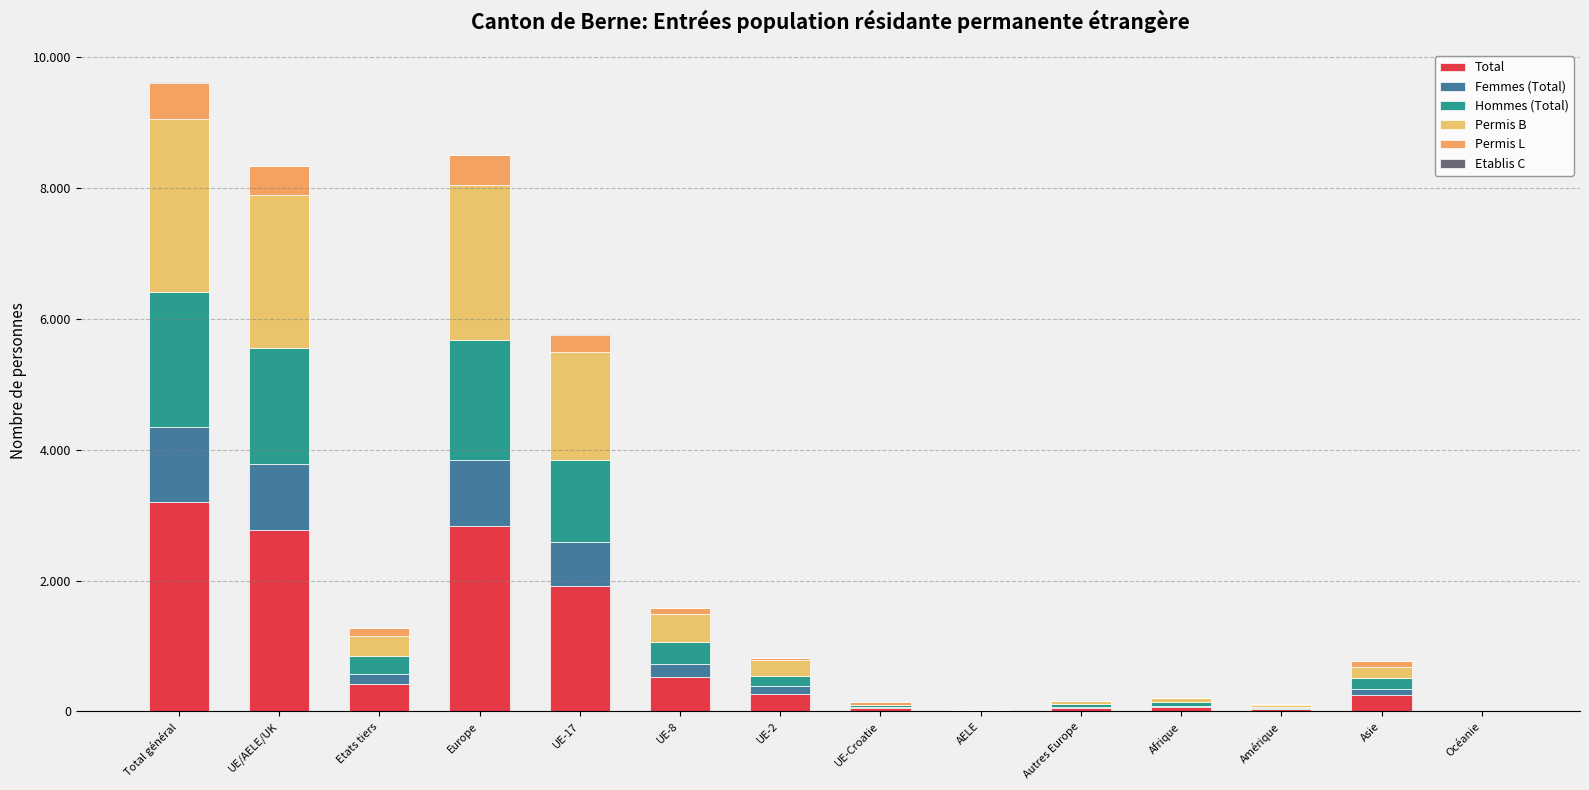

Are the bars horizontal?

No